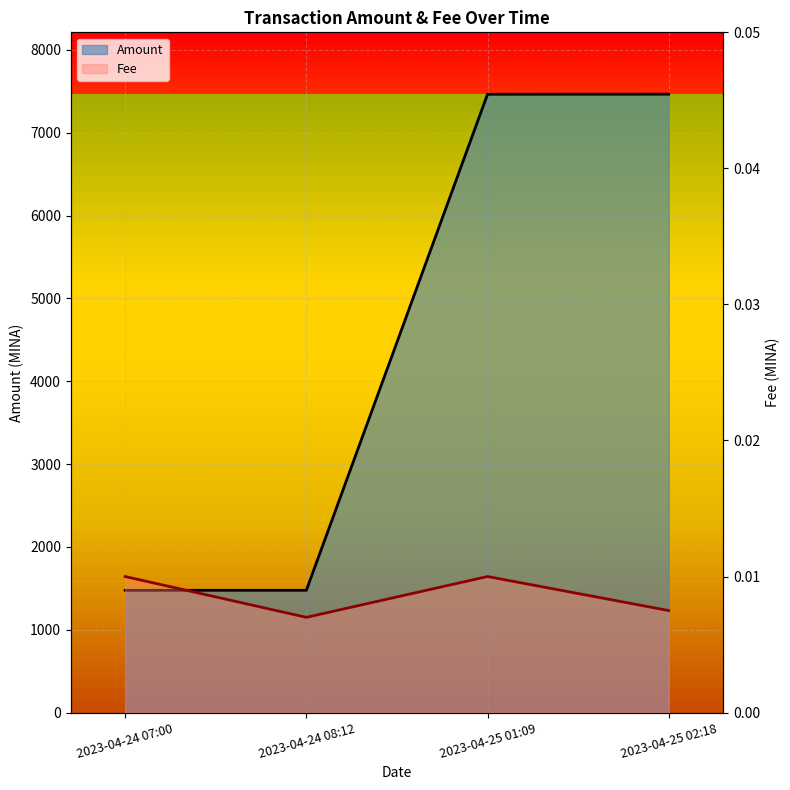

At which label is Amount closest to 4471?

2023-04-25 01:09